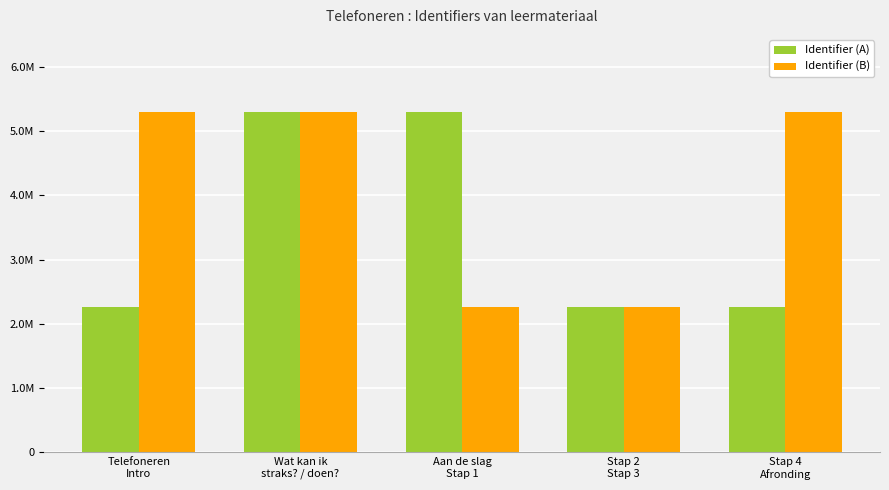

What is the label of the 4th bar from the right?

Wat kan ik
straks? / doen?